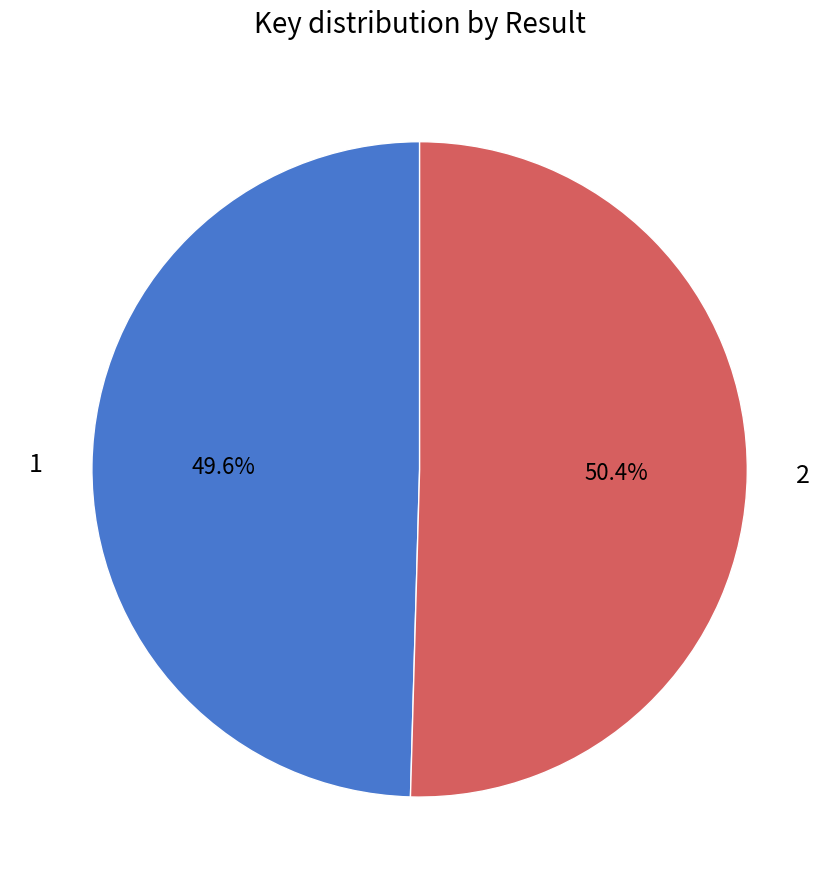

Between 2 and 1, which is larger?

2